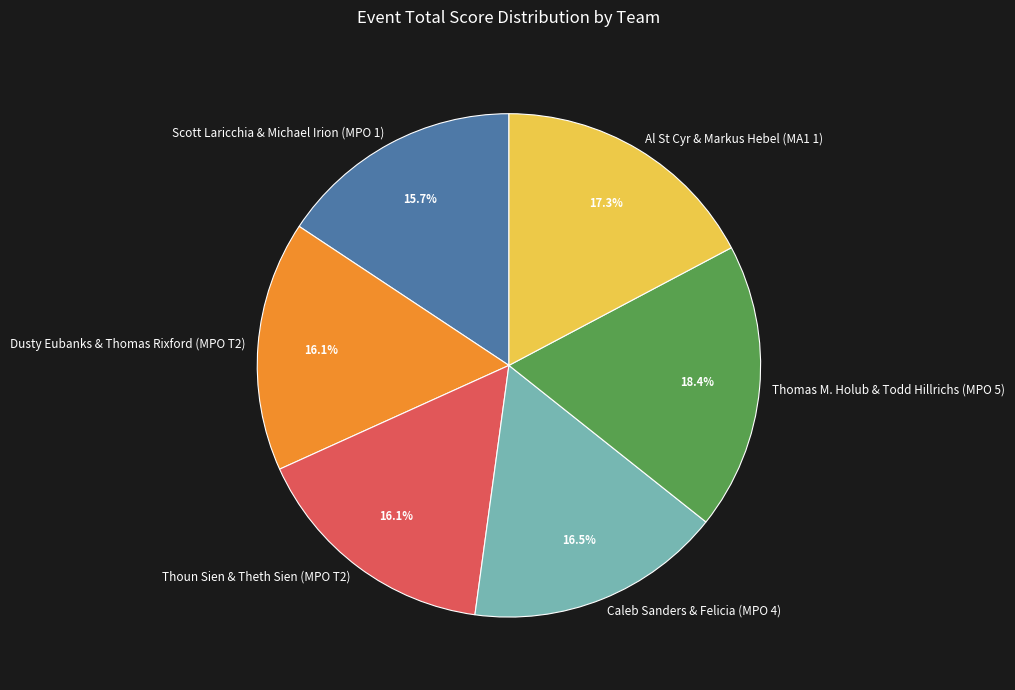

Is there any slice that represents more than half of the pie?

No